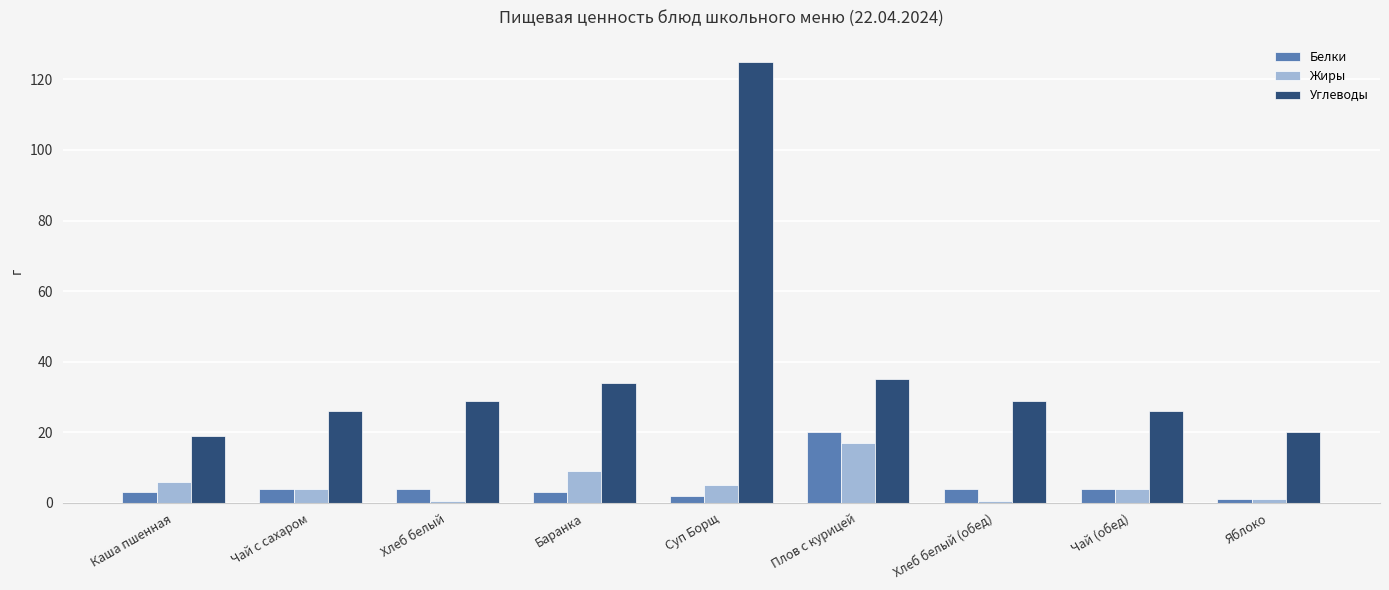

How many categories are shown in the chart?

9